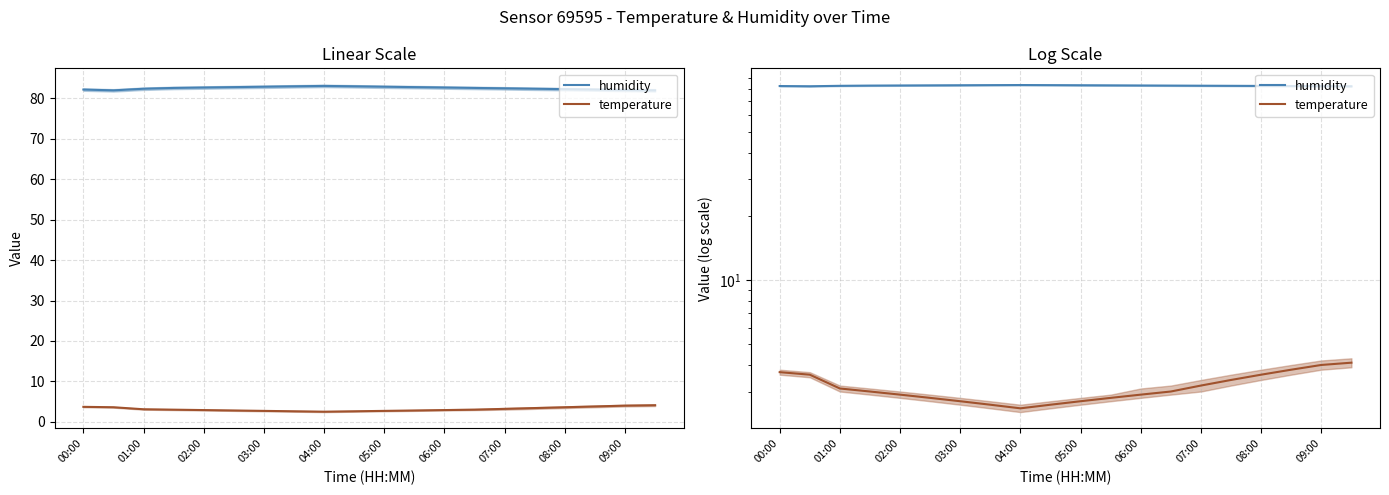

Is this an area chart (filled region under the line)?

No